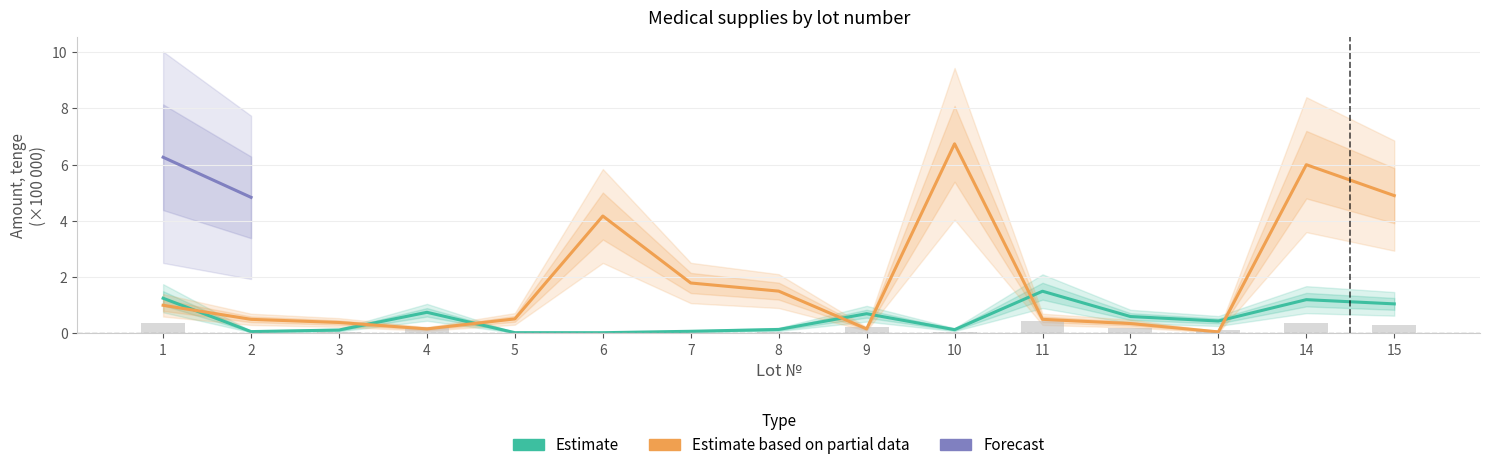

What is the total value across all series at 4?

0.9